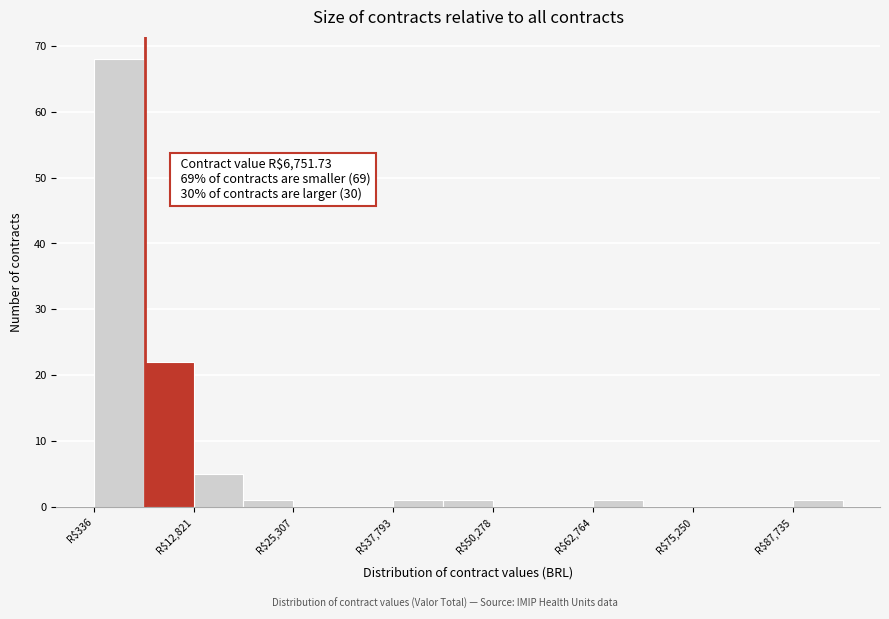

Read against the x-axis, roughly where is the centre of the tallest bar?

4000